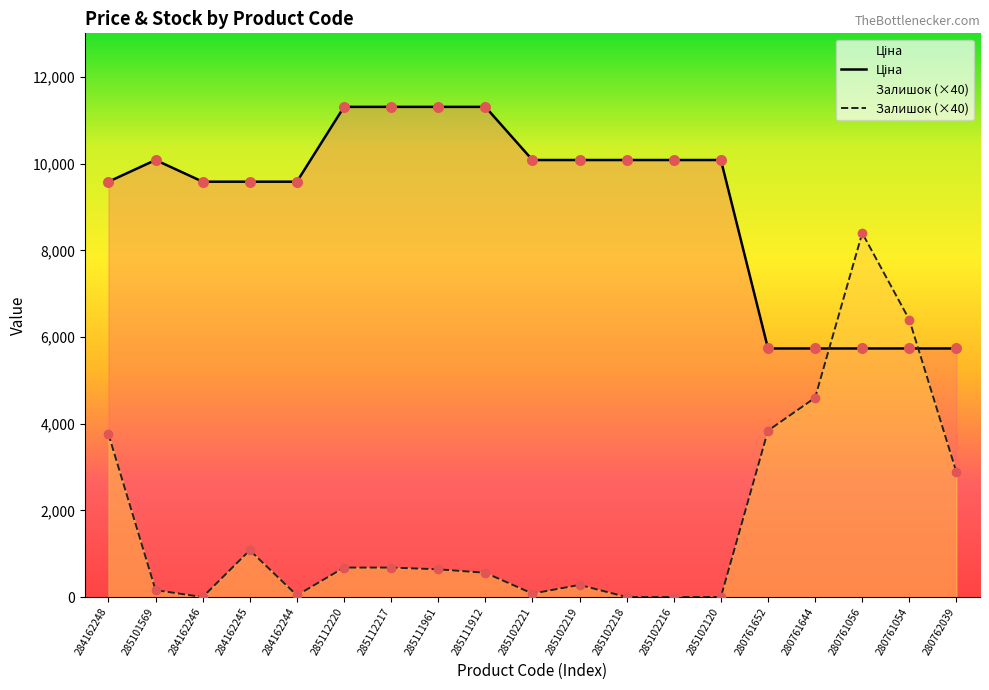

Which series reaches the maximum Y coordinate?

Ціна